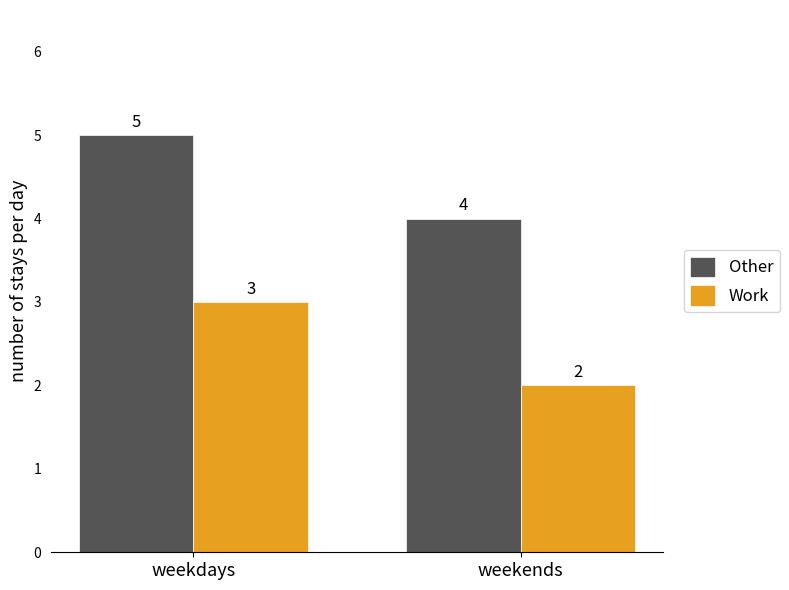

Reading right to left, extract all data points from this chart.

Other: weekends=4	weekdays=5
Work: weekends=2	weekdays=3